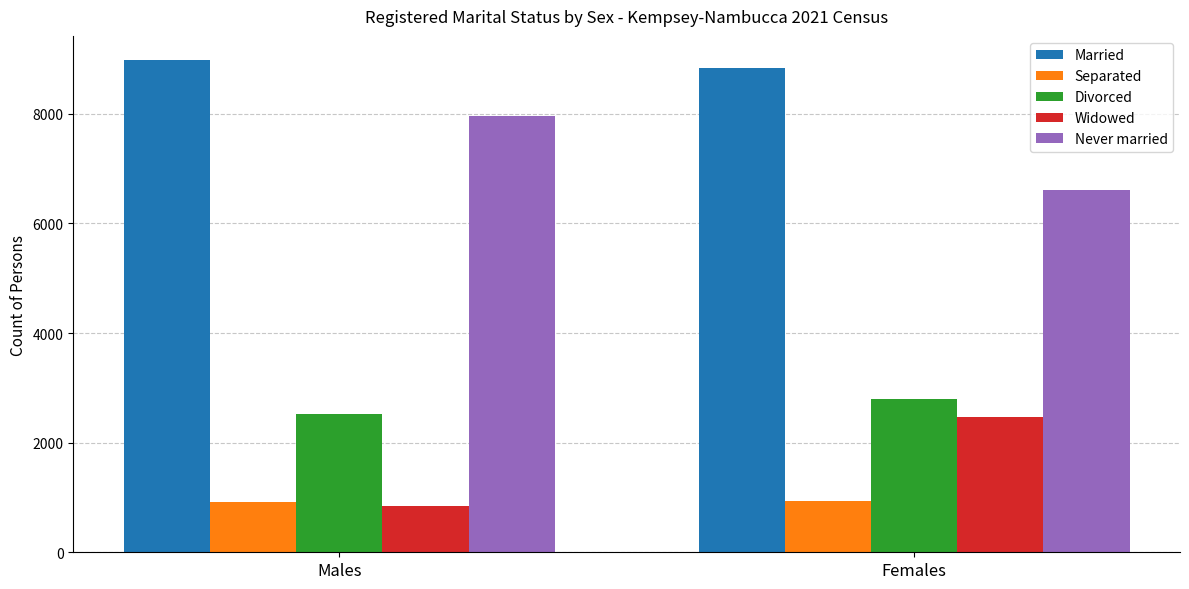

What is the sum of all Divorced values?

5314